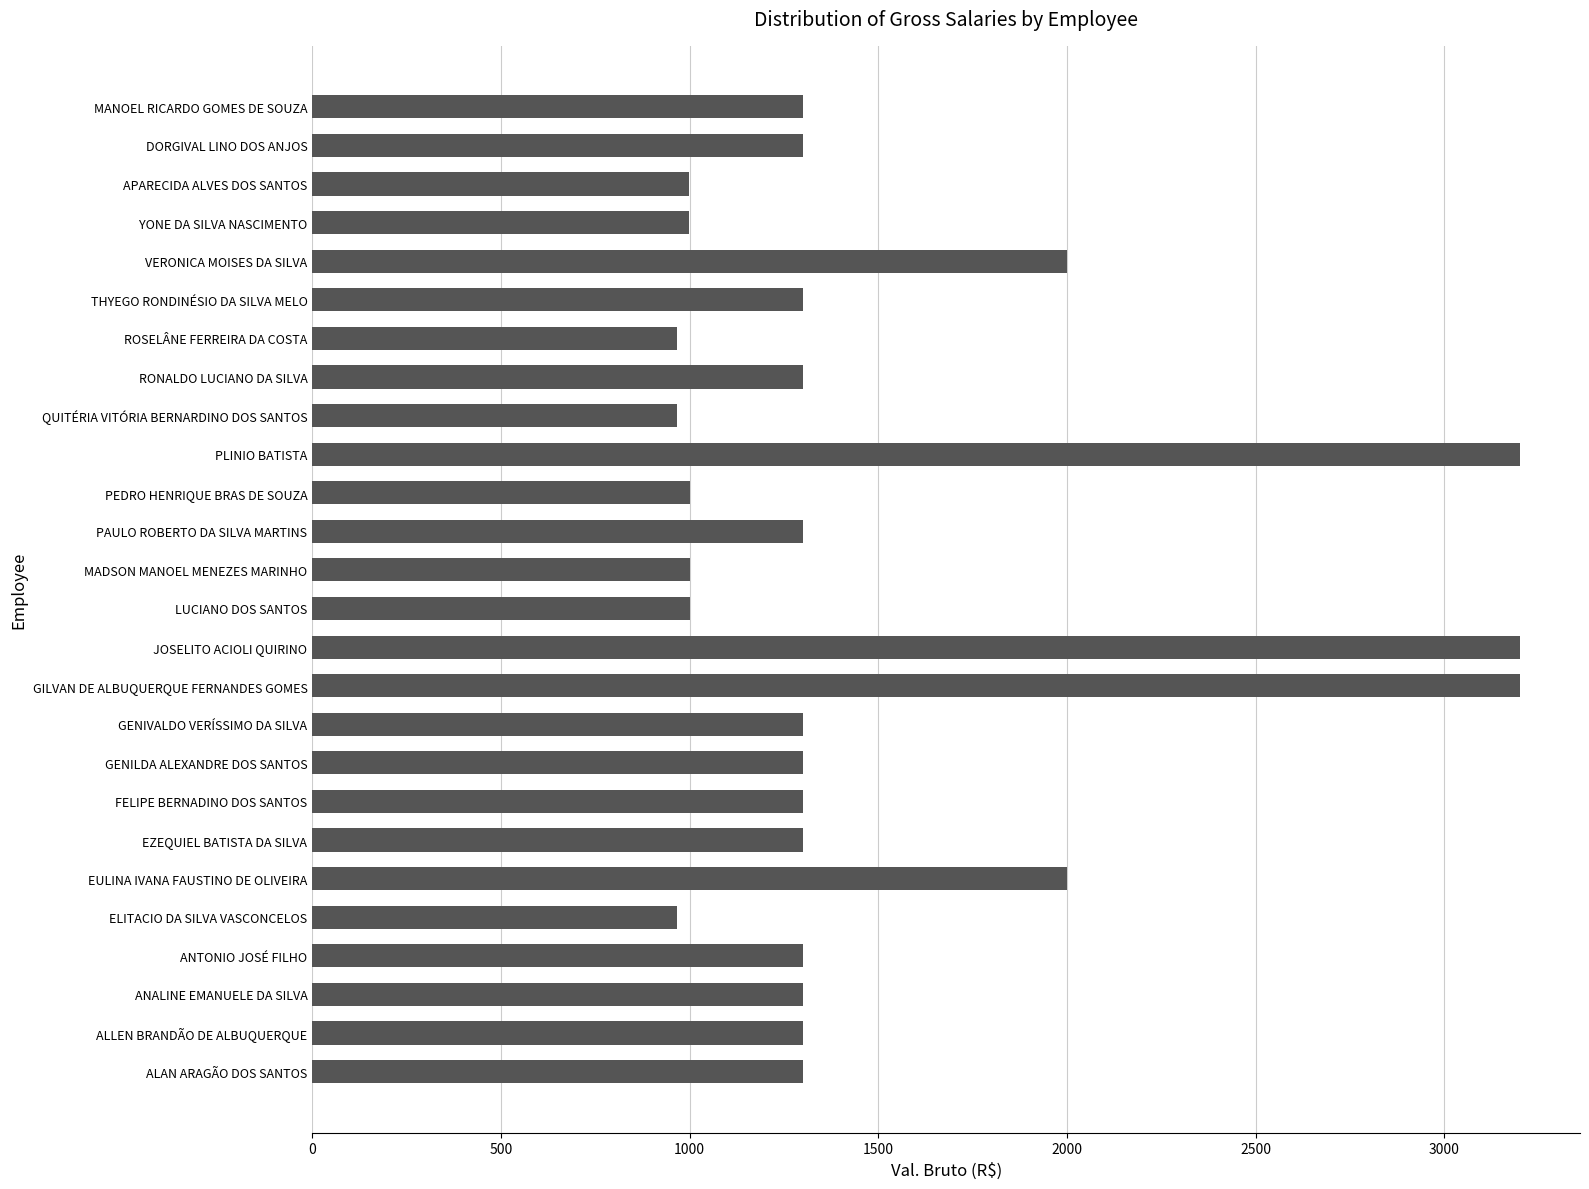

What is the smallest value displayed?

966.7